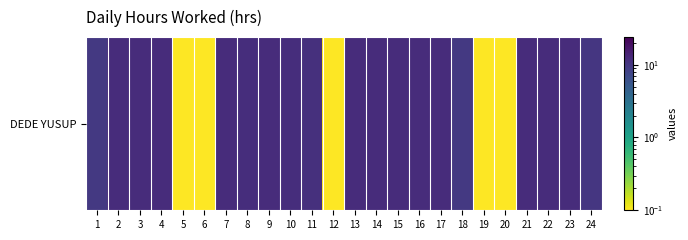

At which category does the chart reach its minimum across all series?

5